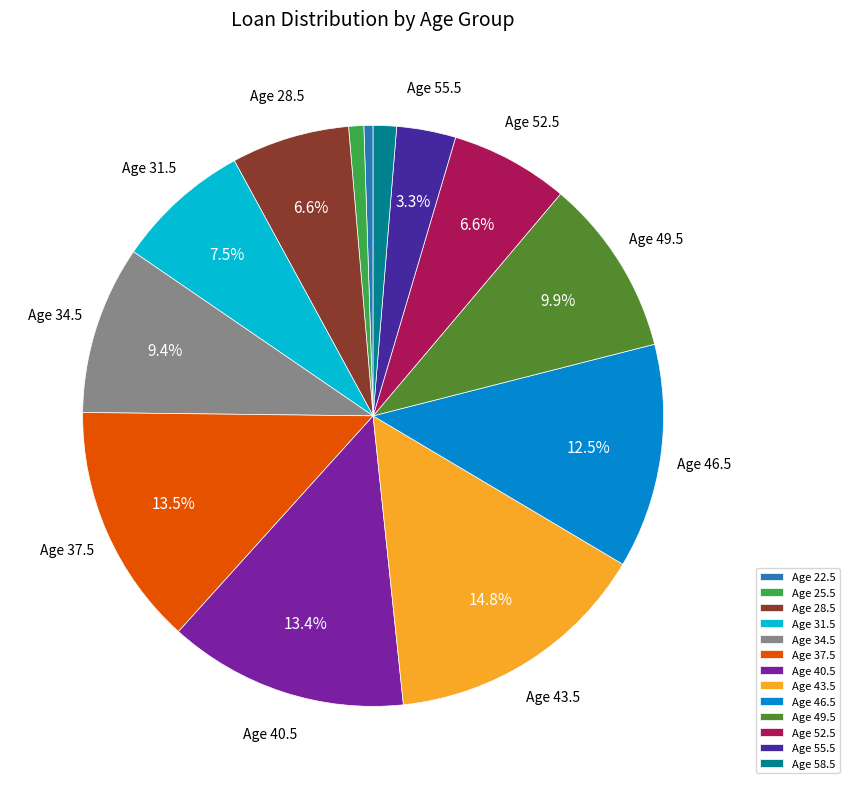

How many slices are in this pie chart?

13